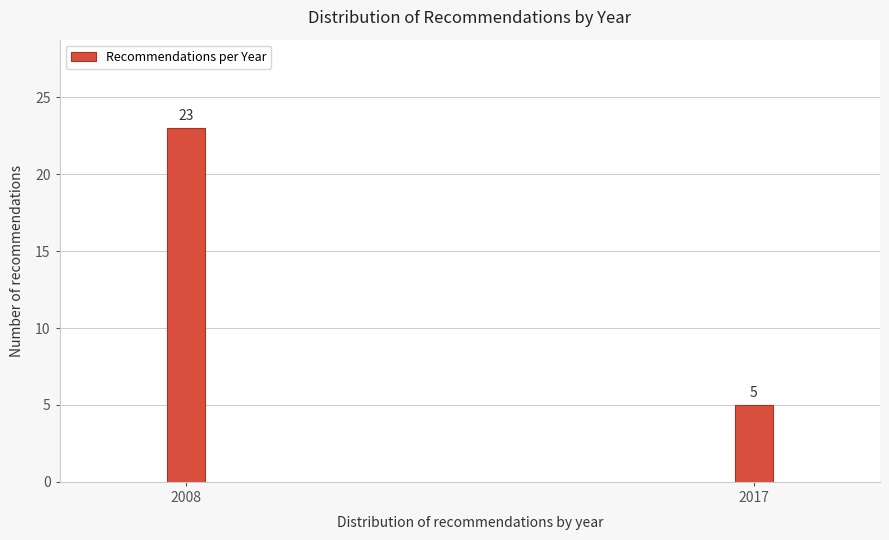

Reading right to left, extract all data points from this chart.

5	23